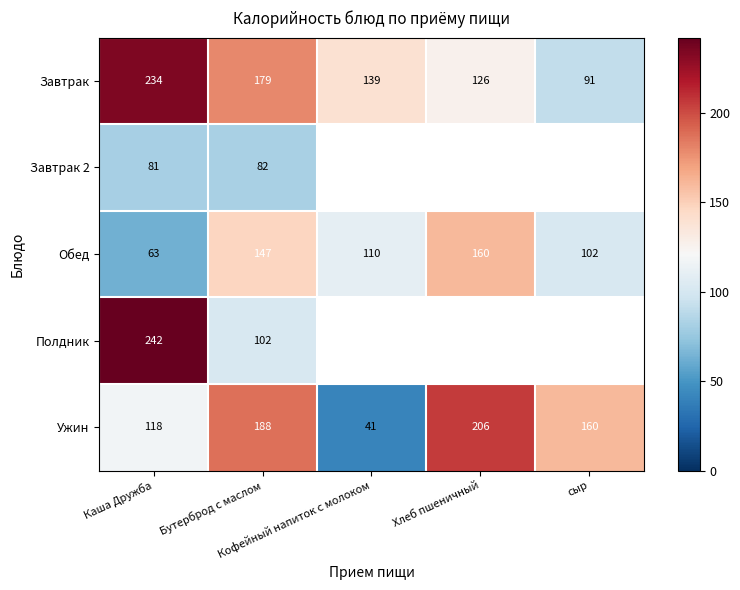

Between Каша Дружба and Бутерброд с маслом, which series saw the biggest shift?

Полдник